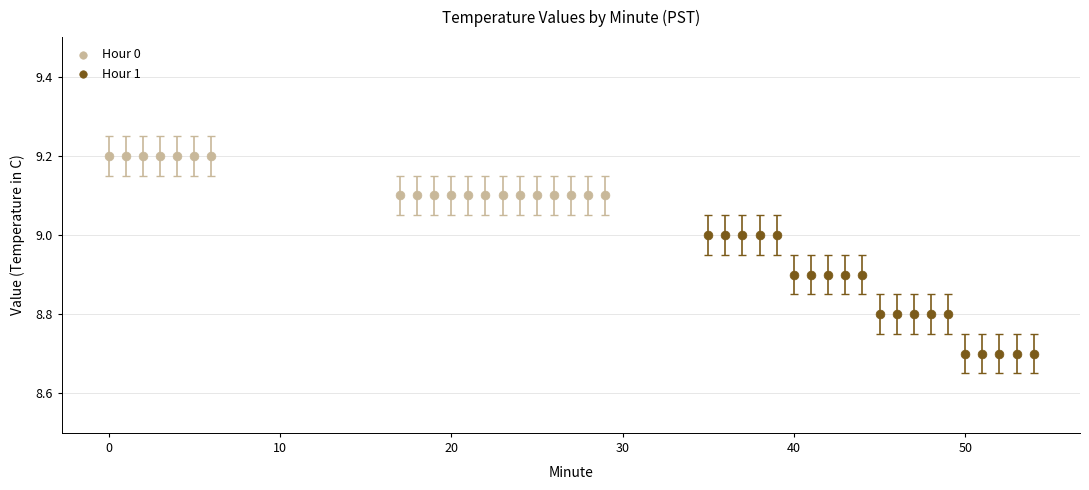

What are all the series names shown in the legend?

Hour 0, Hour 1